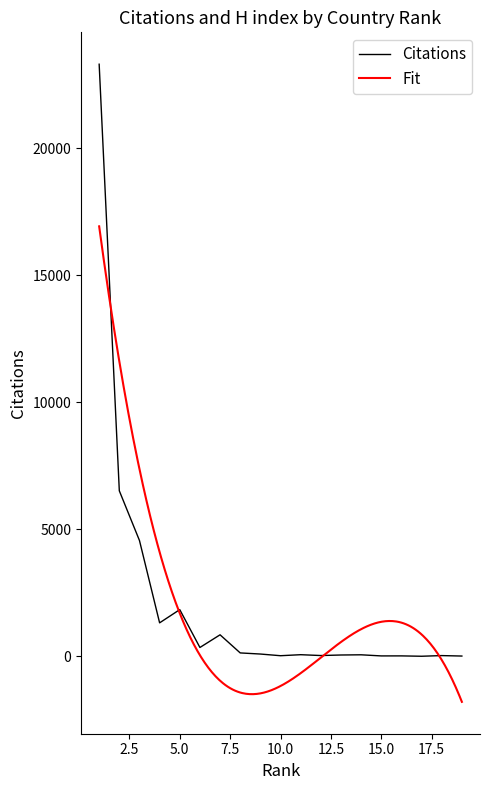

Reading left to right, what are all the values shown in this chart?

1=23308	2=6518	3=4562	4=1321	5=1841	6=351	7=850	8=137	9=93	10=27	11=67	12=34	13=55	14=63	15=19	16=20	17=6	18=32	19=14